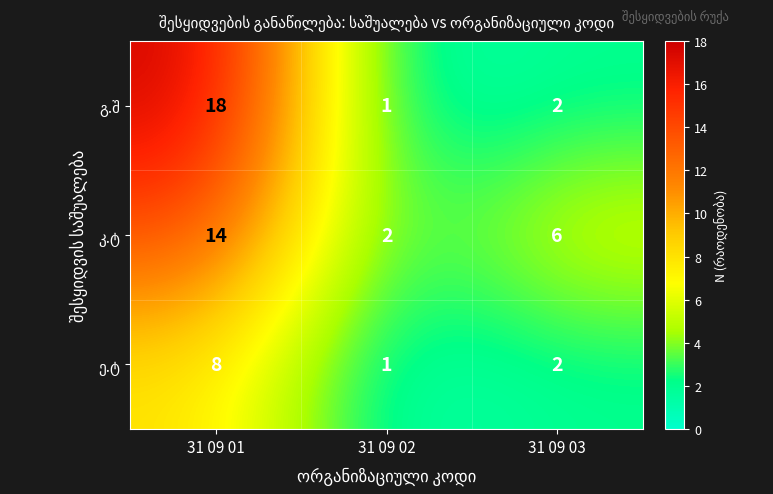

What is the maximum value shown in the chart?

18